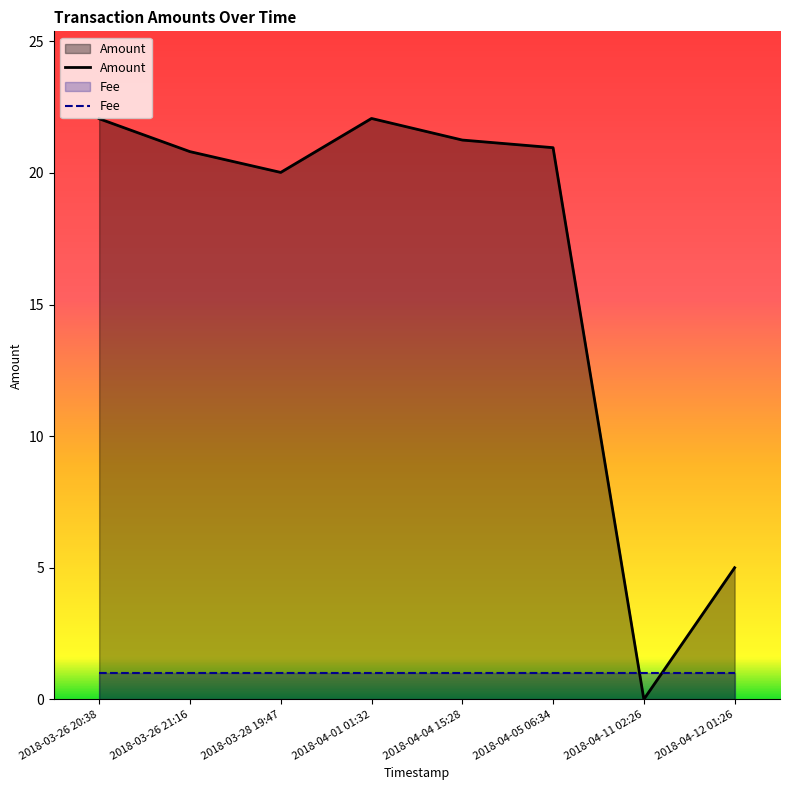

Reading left to right, list all the values displayed in this chart.

Amount: 22.1	20.8	20.0	22.1	21.2	21.0	0.0	5.0
Fee: 1.0	1.0	1.0	1.0	1.0	1.0	1.0	1.0